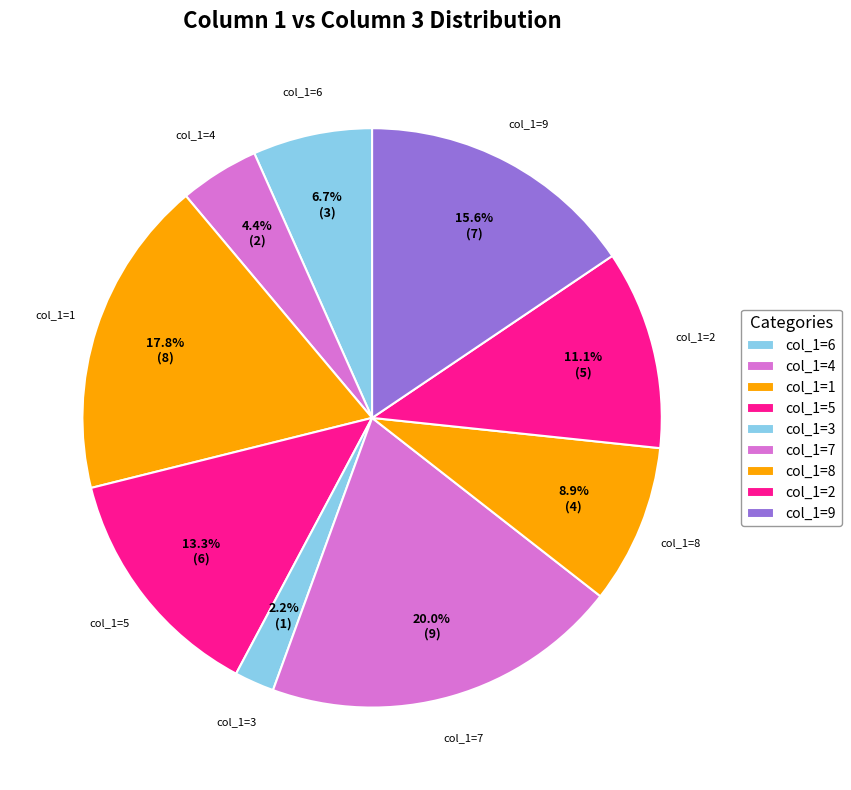

Does col_1=5 represent more than half of the total?

No